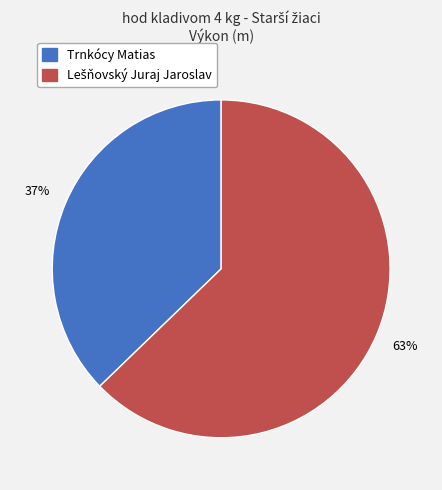

To the nearest percent, what is the difference between the largest and smallest slice percentages?

26%